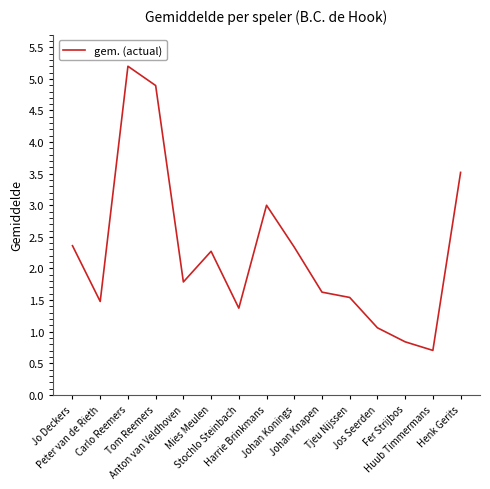

What is the sum of the values at Jo Deckers and Mies Meulen?

4.6